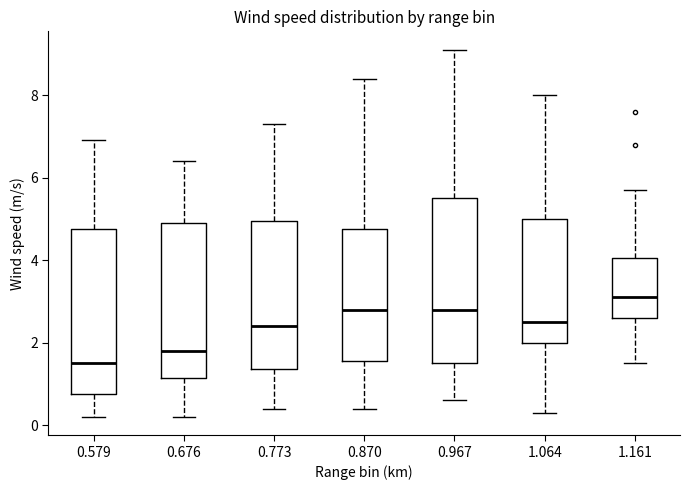

Which box has the lowest median line?

0.579